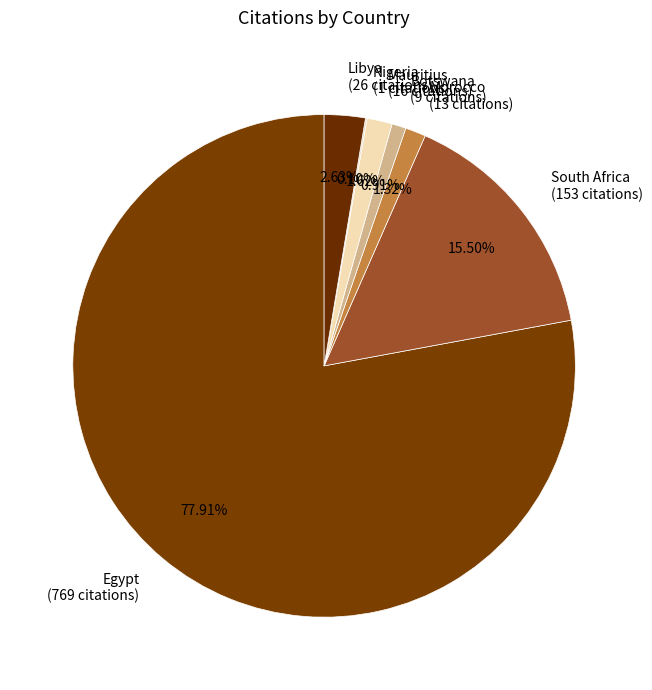

What percentage do Libya and Morocco together represent?

4.0%